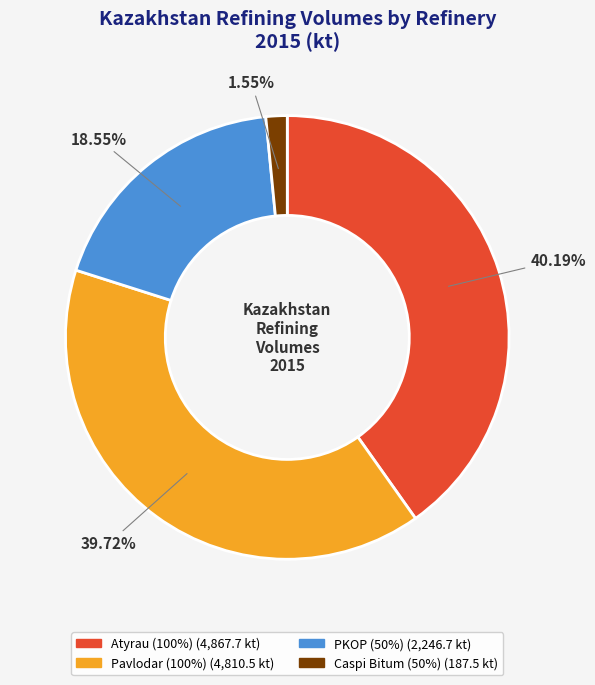

What is the total percentage of Caspi Bitum (50%) and Pavlodar (100%)?

41.3%